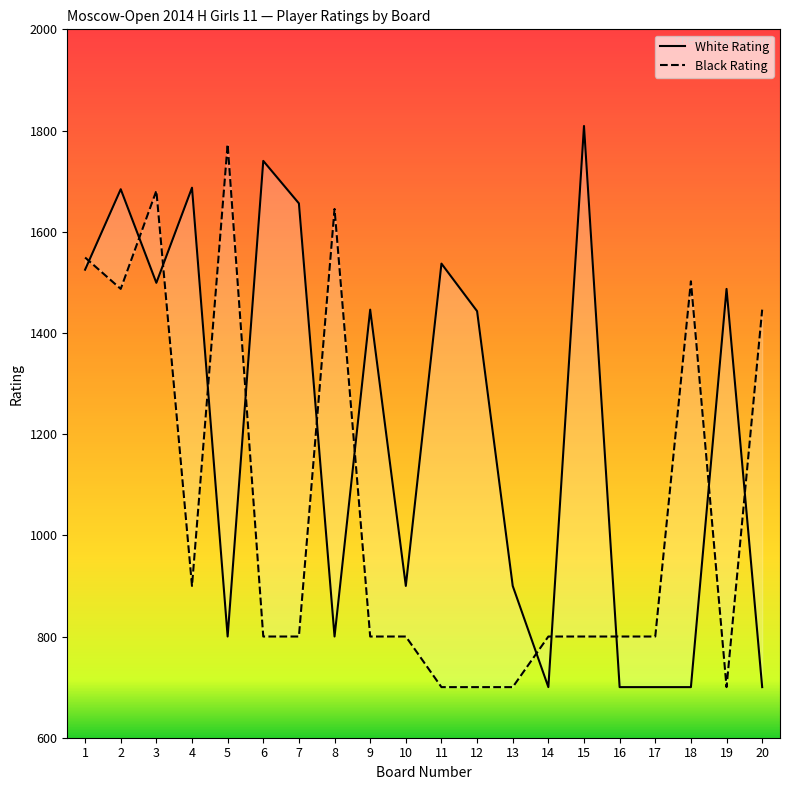

What is the sum of the Black Rating values at 12 and 2?

2187